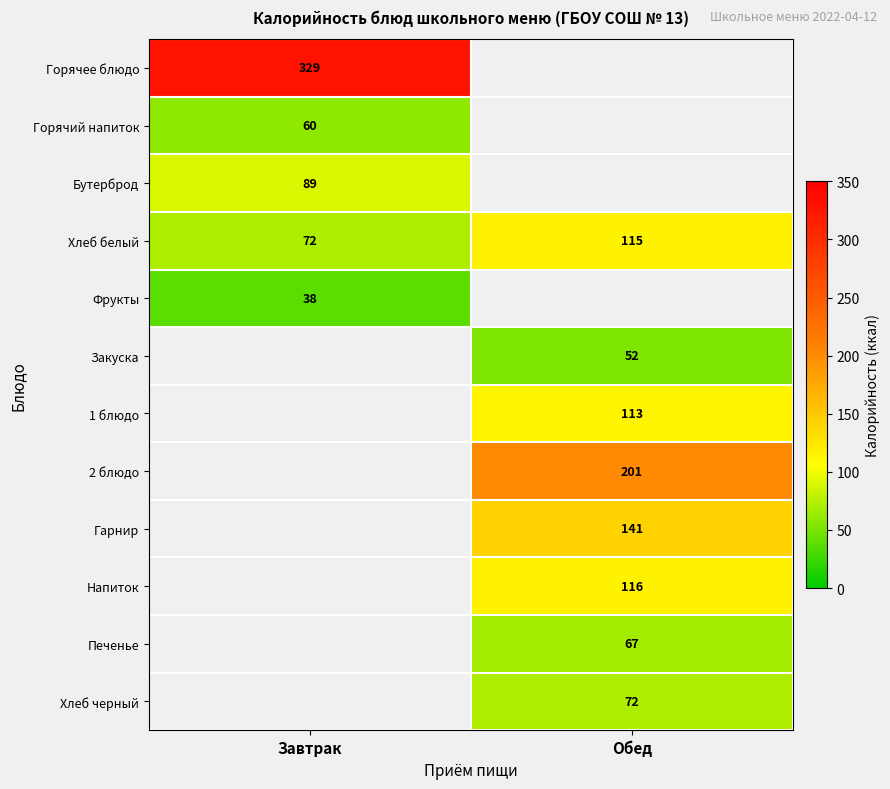

True or false: Печенье has a value of 120 at Обед.

False